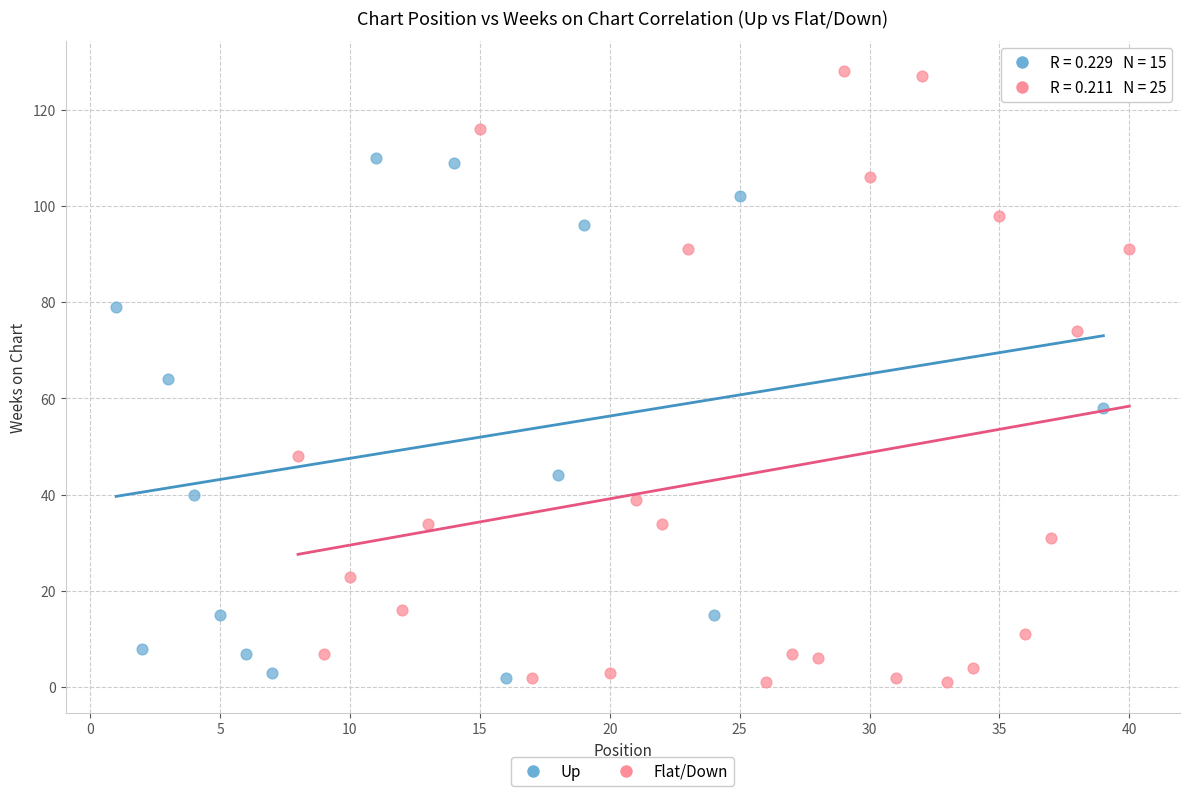

Which series contains the highest Y value?

Flat/Down